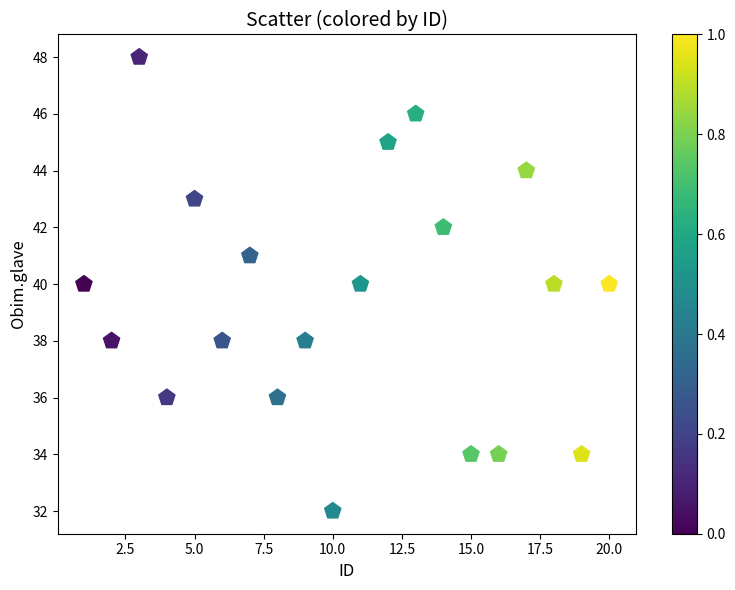

What is the range of X values (max minus min)?

19